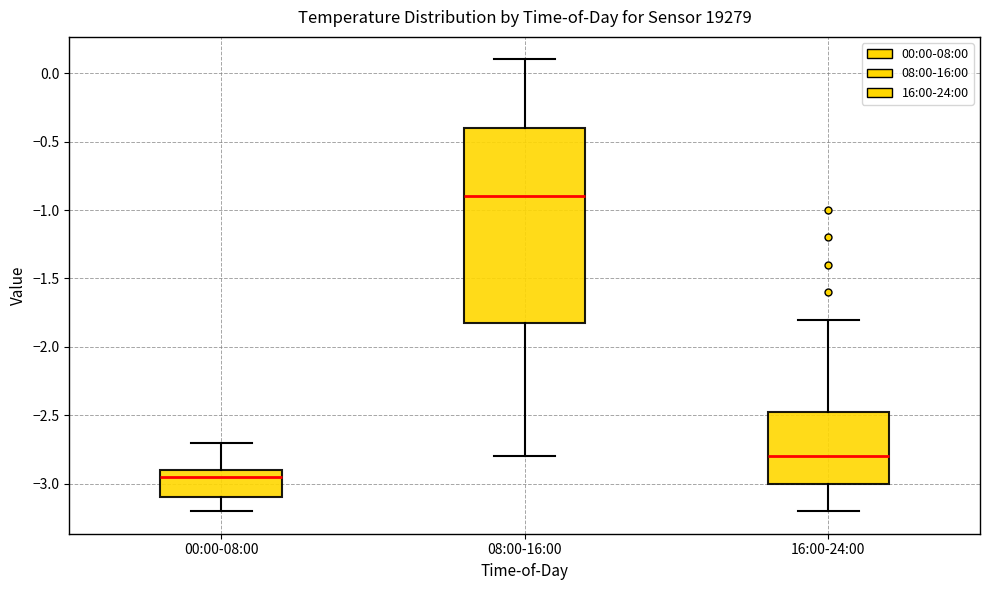

Where does the lower whisker of the box for 08:00-16:00 end on the y-axis? The values are not printed on the chart, so give them approximately, as read against the axis.

-2.80